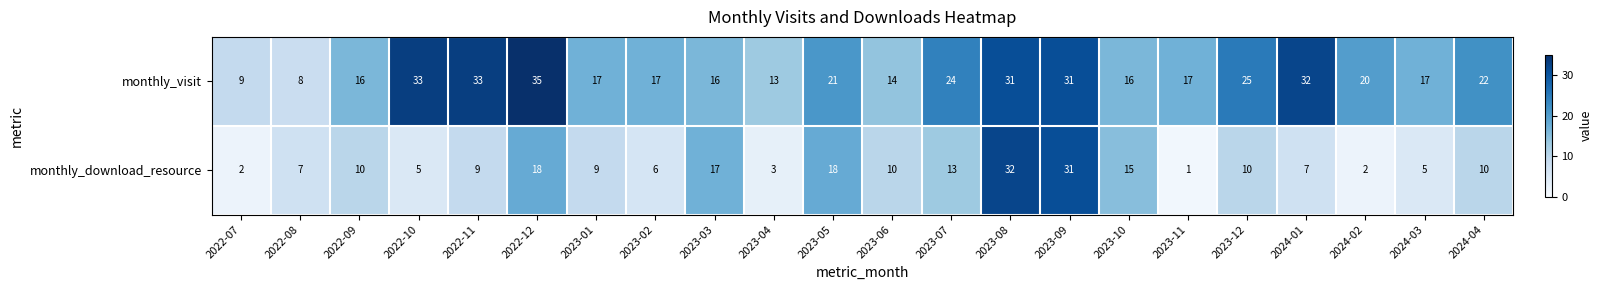

Which series has the largest range (max minus min)?

monthly_download_resource